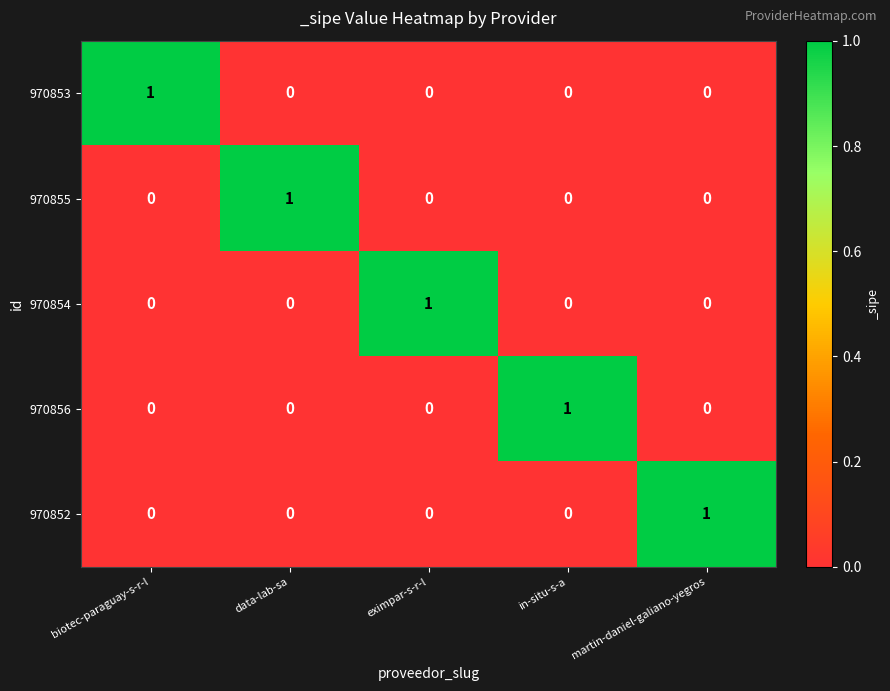

True or false: 970856 has a value of 0 at eximpar-s-r-l.

True